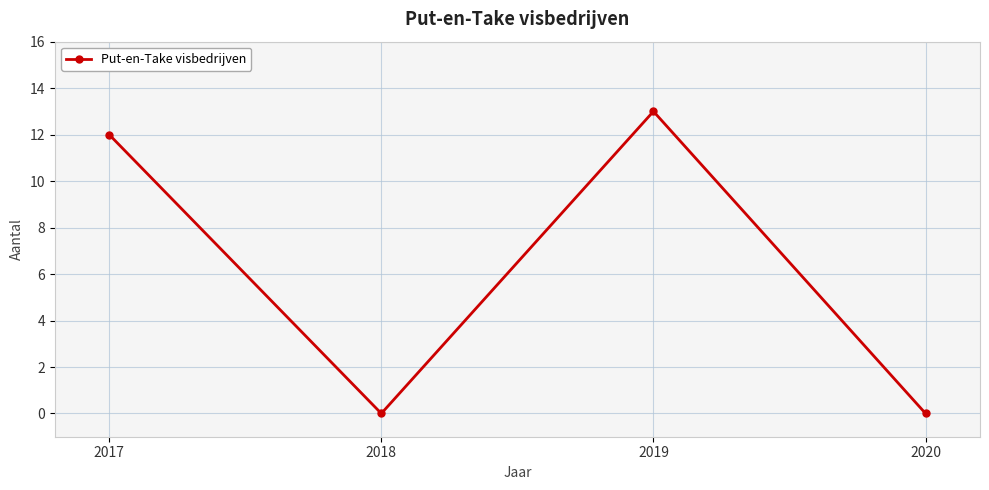

What is the average value?

6